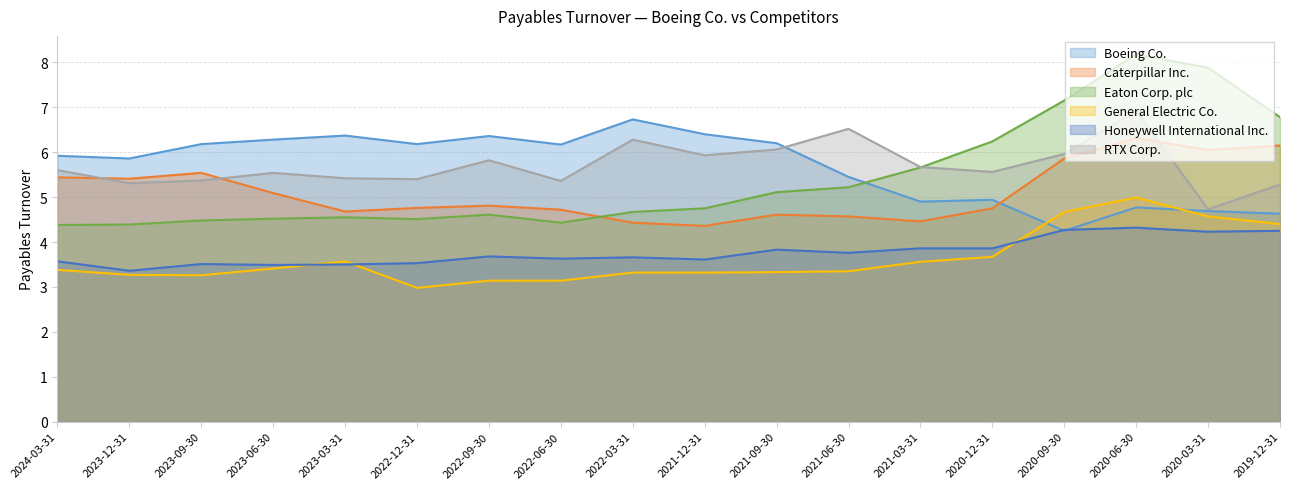

What are all the series names shown in the legend?

Boeing Co., Caterpillar Inc., Eaton Corp. plc, General Electric Co., Honeywell International Inc., RTX Corp.